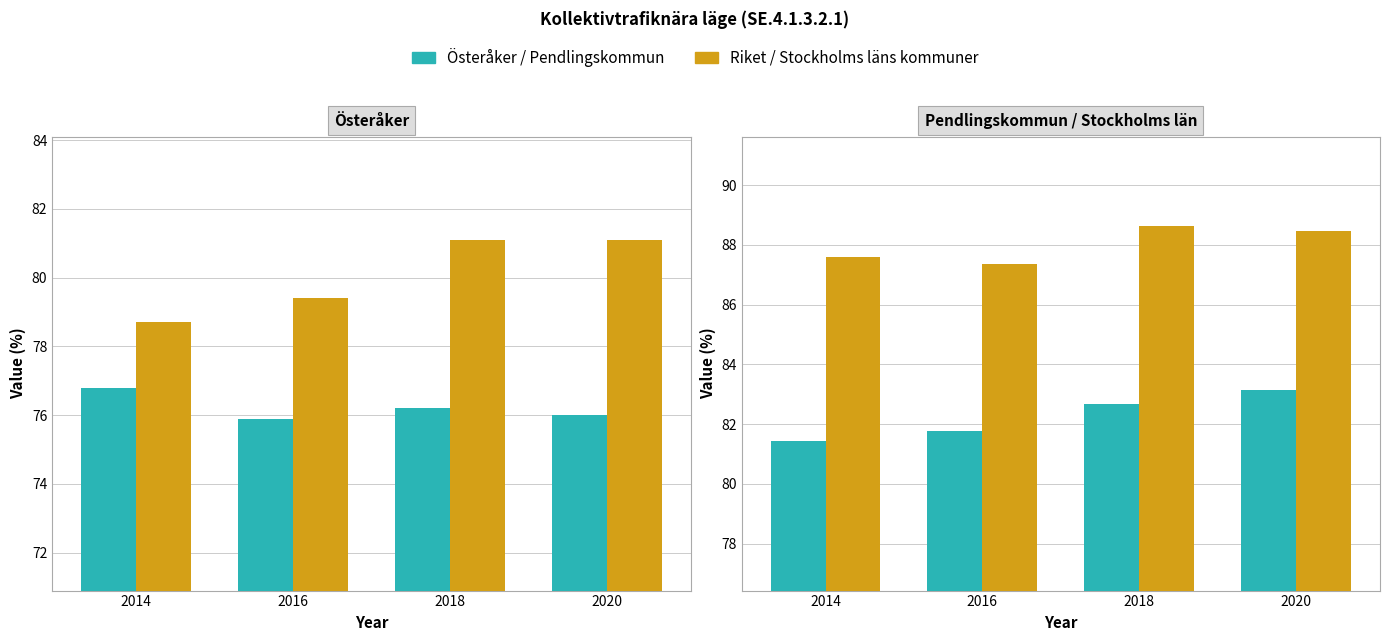

What is the difference between the Österåker values at 2018 and 2014?

0.6